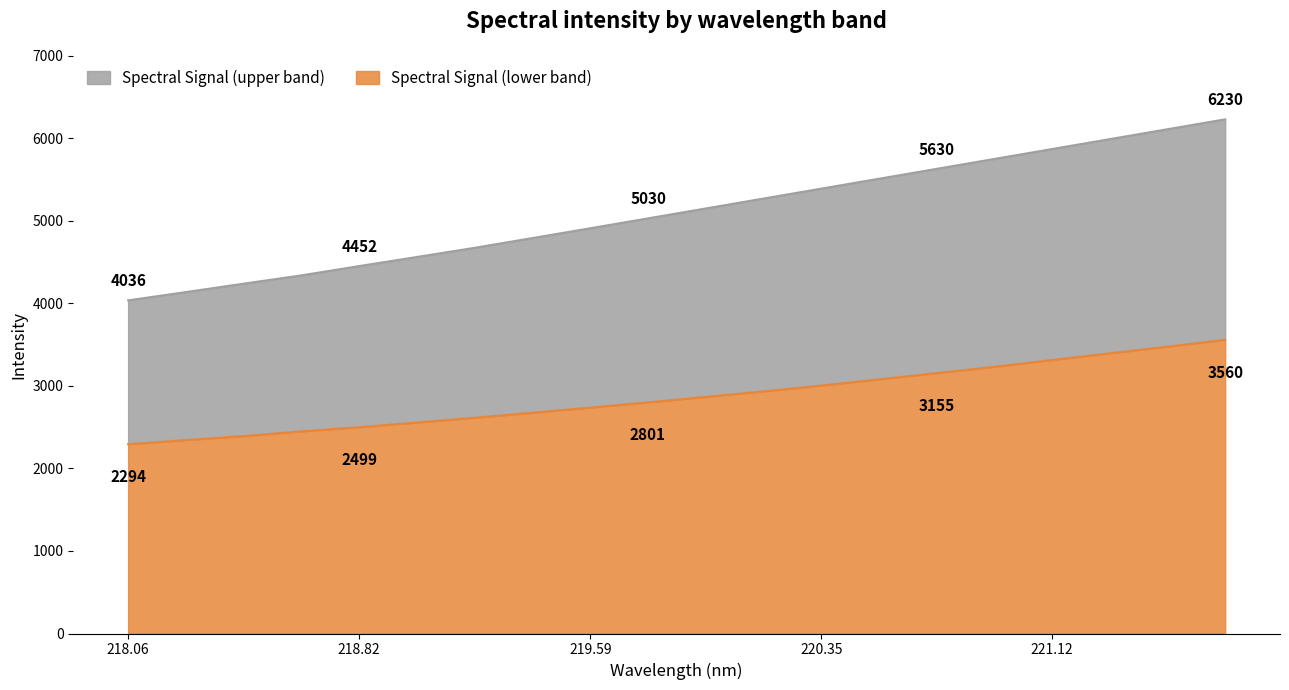

The value of Spectral Signal (lower band) at 220.35 is 3004.6. True or false?

True